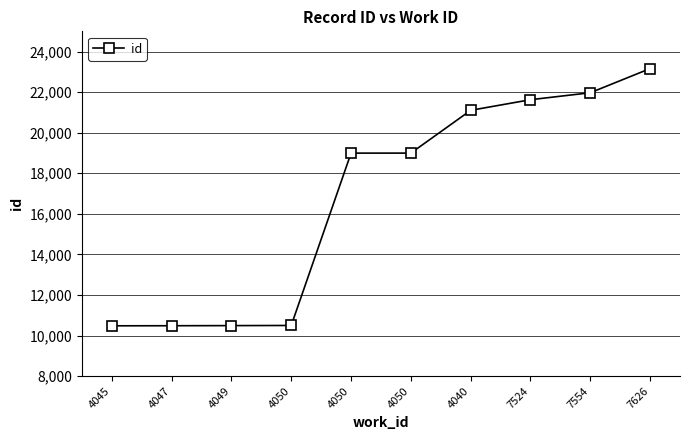

True or false: the data shows 10478 at 4045.

True